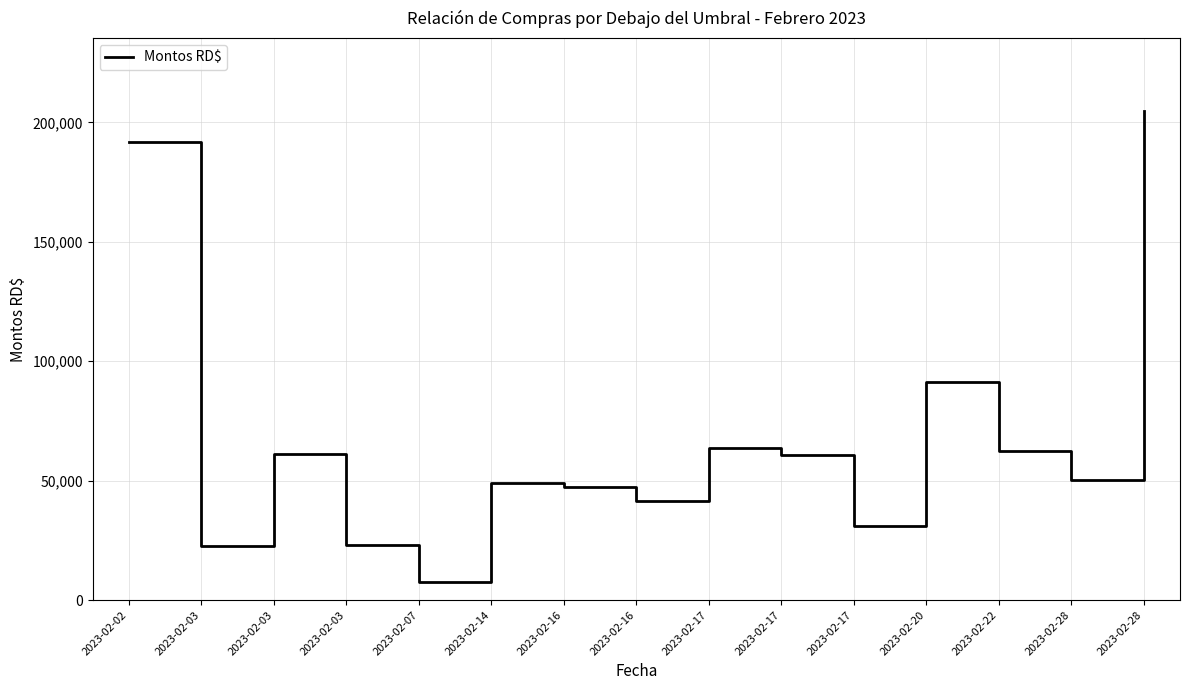

Is this an area chart (filled region under the line)?

No